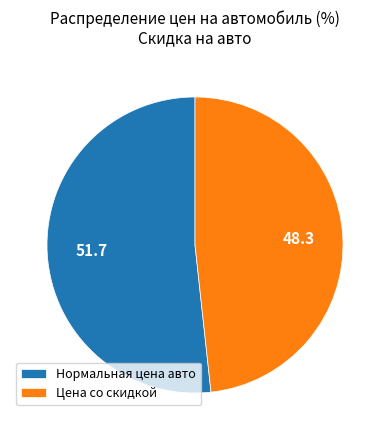

True or false: Нормальная цена авто accounts for 57% of the total.

False